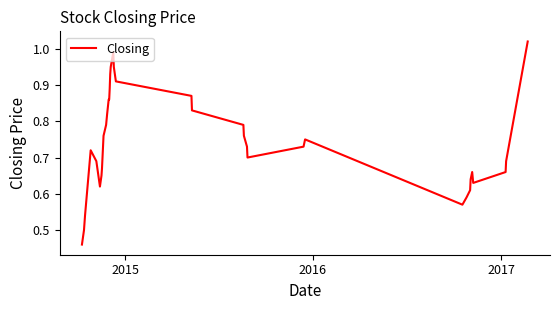

How many interior local peaks (higher than both neighbors) does the data have?

4